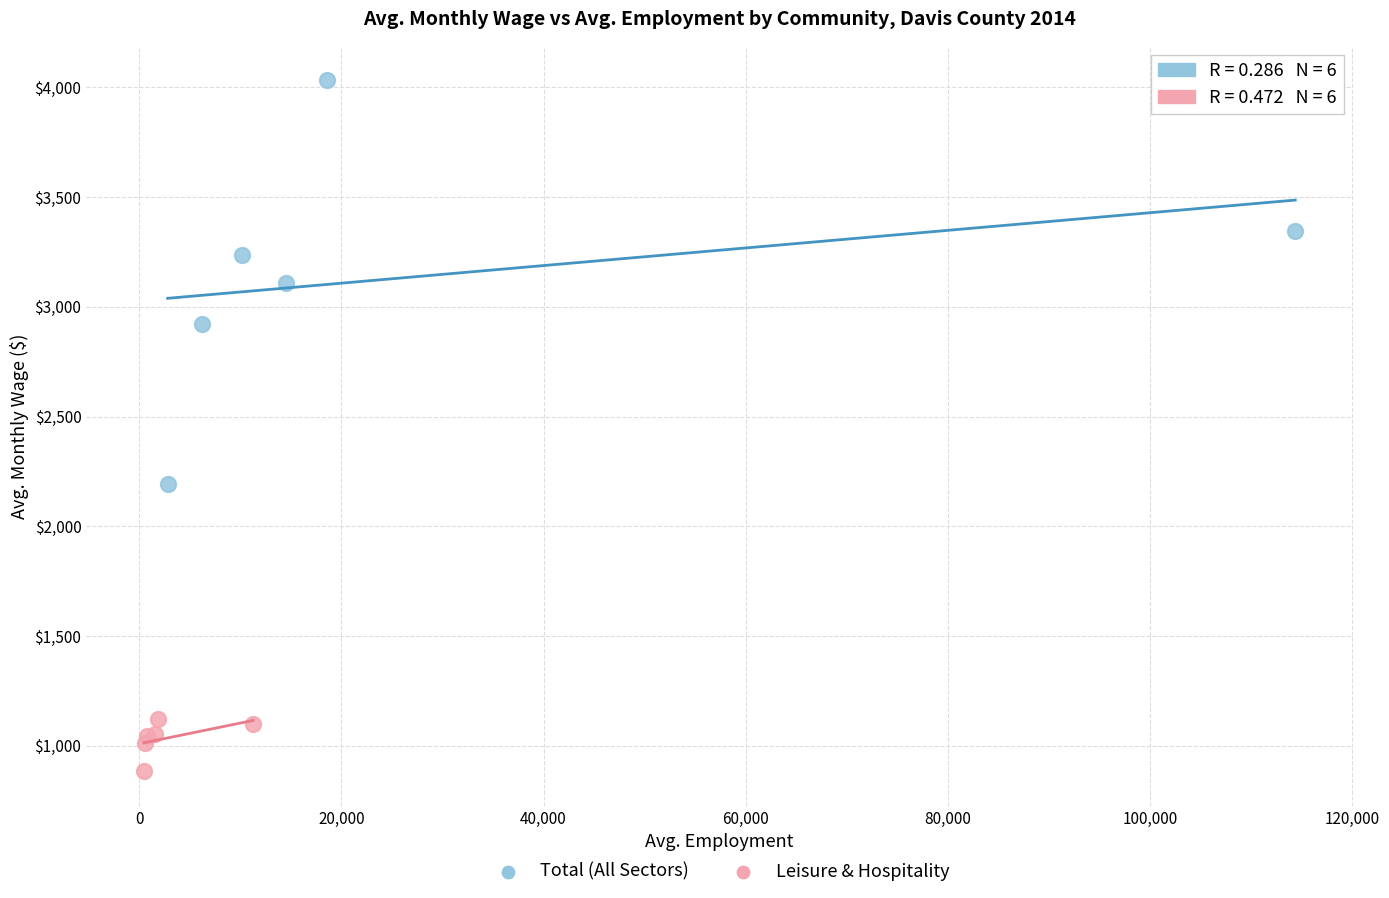

What are all the series names shown in the legend?

Total (All Sectors), Leisure & Hospitality